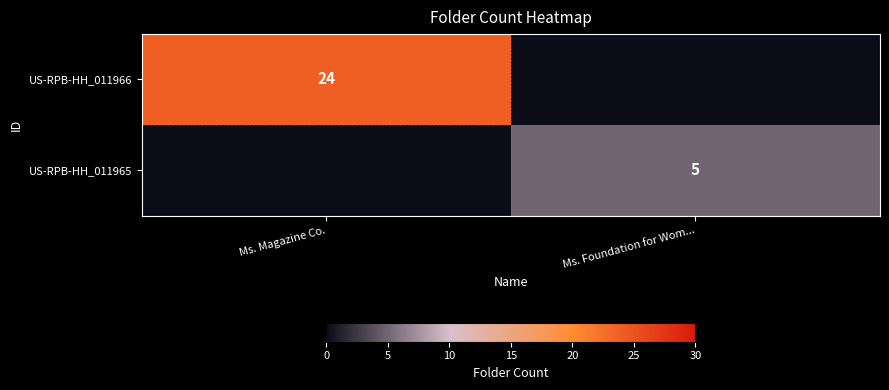

Is it true that US-RPB-HH_011965 equals 5 at Ms. Foundation for Wom...?

True